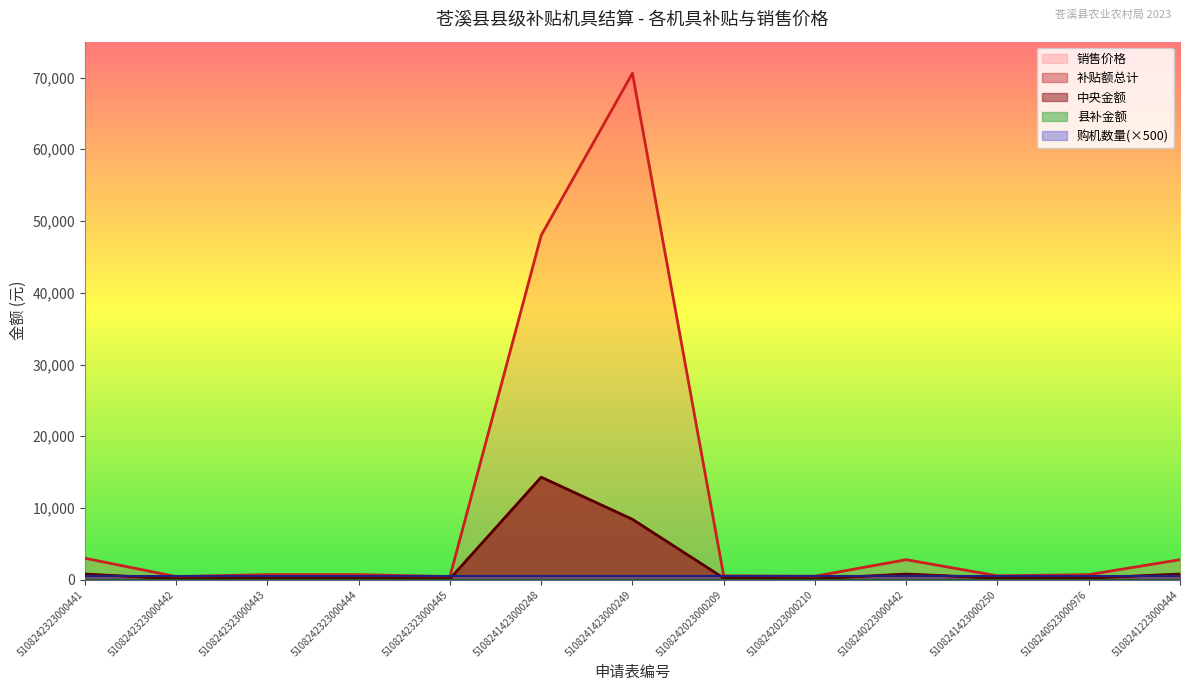

In 中央金额, how many points are lower than both neighbors (excluding endpoints)?

3